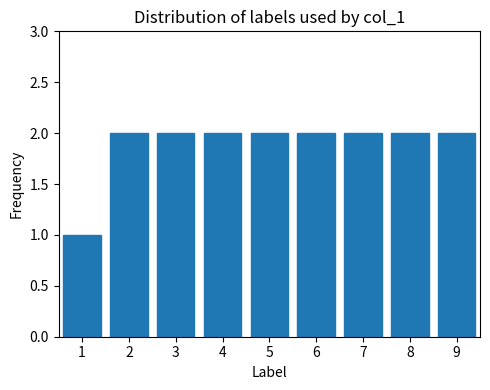

Is it true that the value at 2 is 2?

True